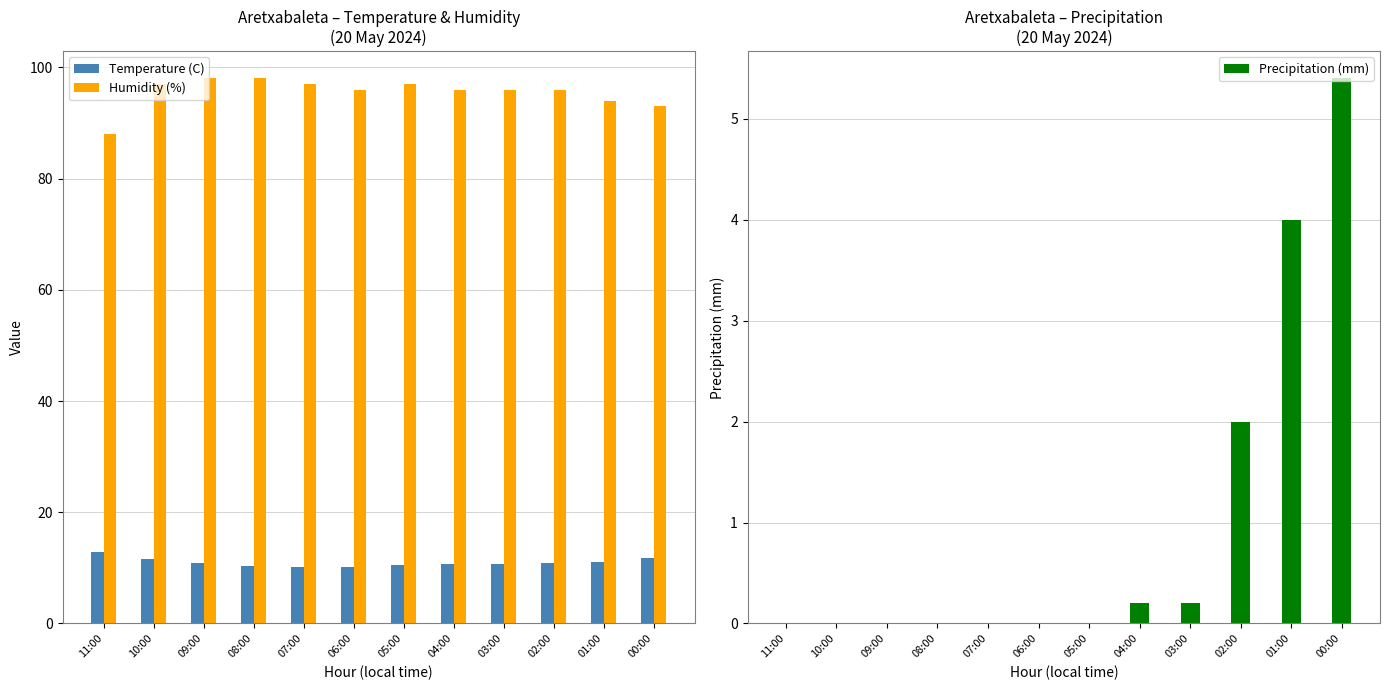

What is the label of the 7th bar from the left?

05:00